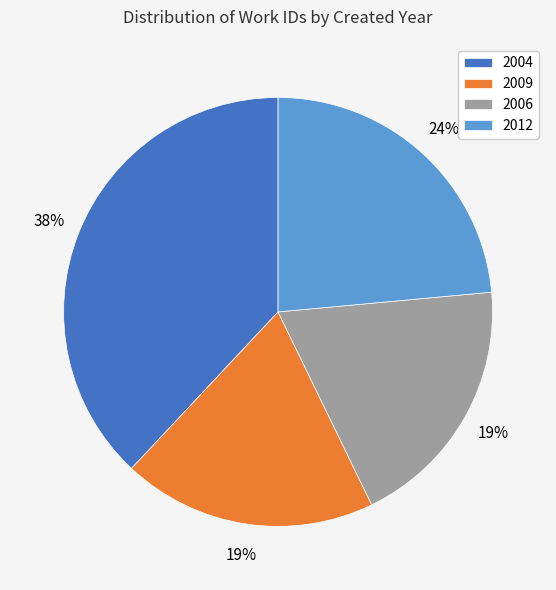

Does any single category account for the majority?

No